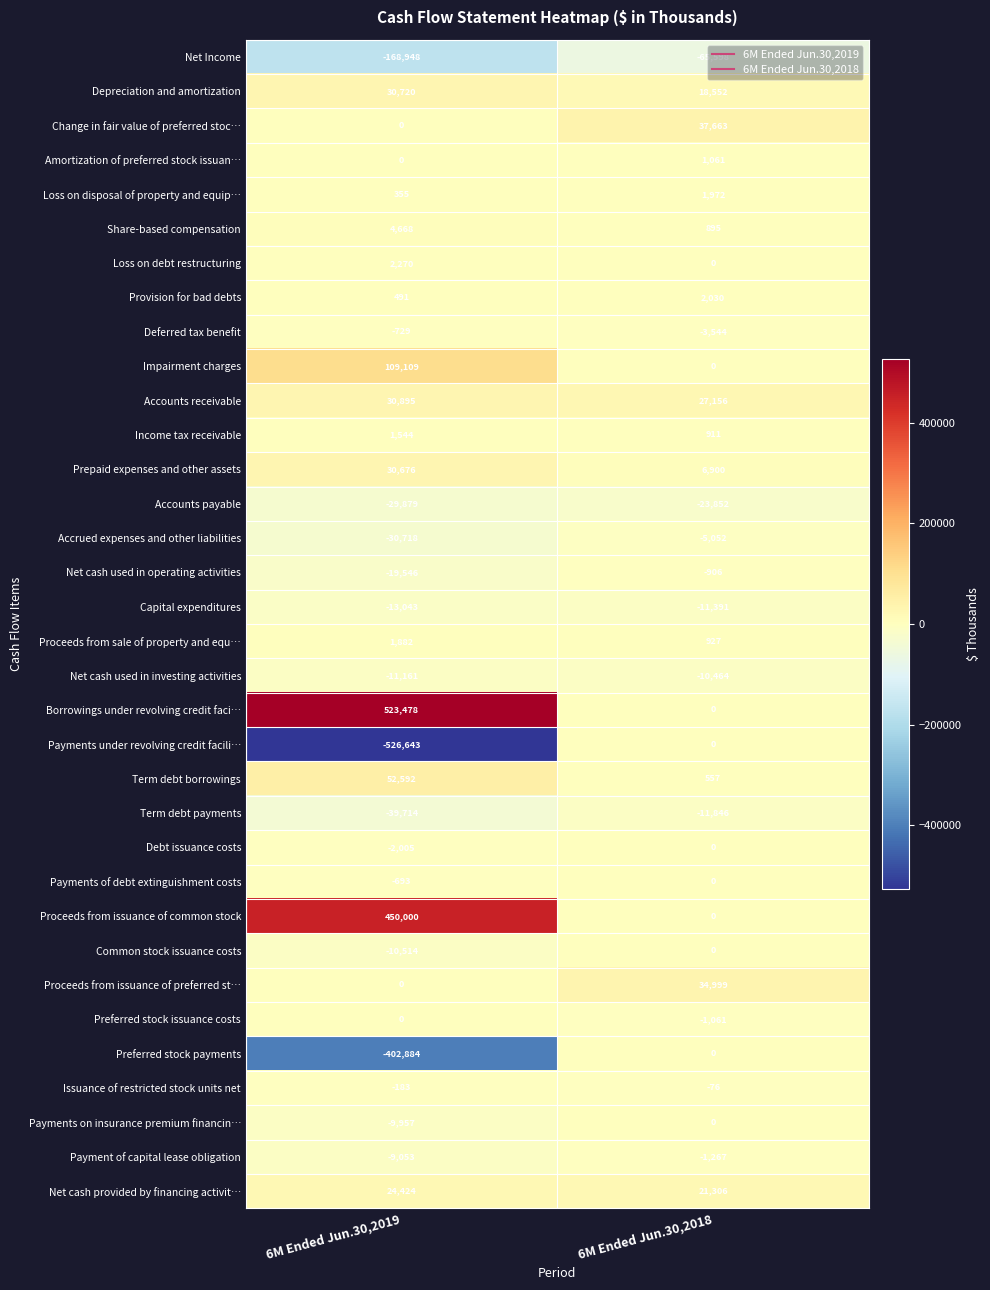

Which category has the highest value in the Net cash provided by financing activit… series?

6M Ended Jun.30,2019